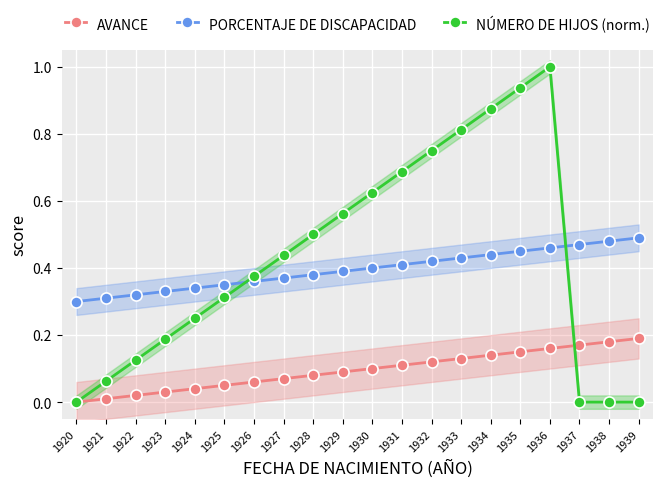

Between which two adjacent categories do AVANCE and NÚMERO DE HIJOS (norm.) first intersect?

1936 and 1937